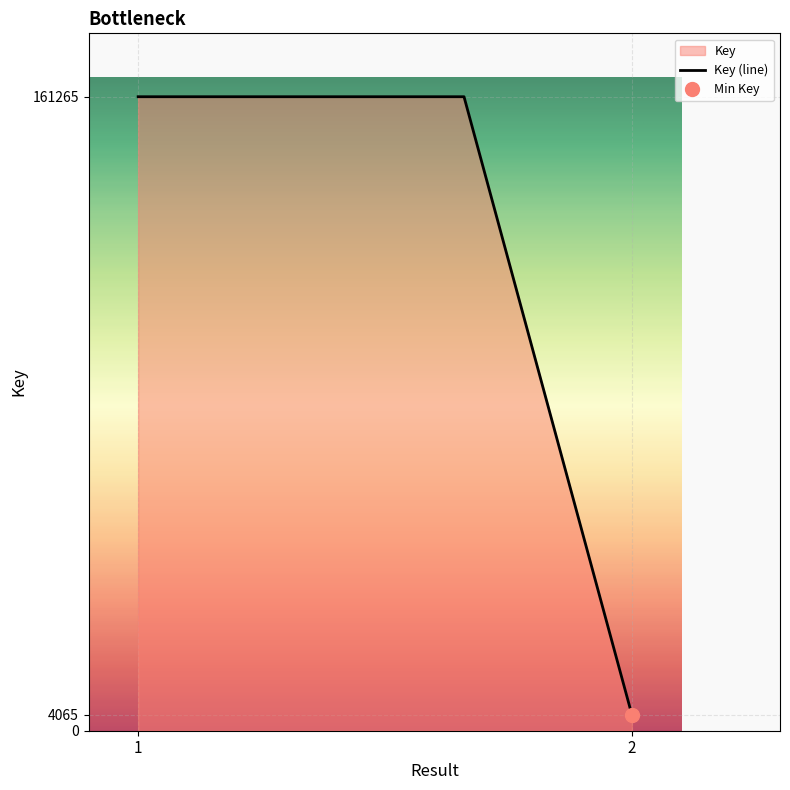

Reading left to right, list all the values displayed in this chart.

161265	161265	161265	4065